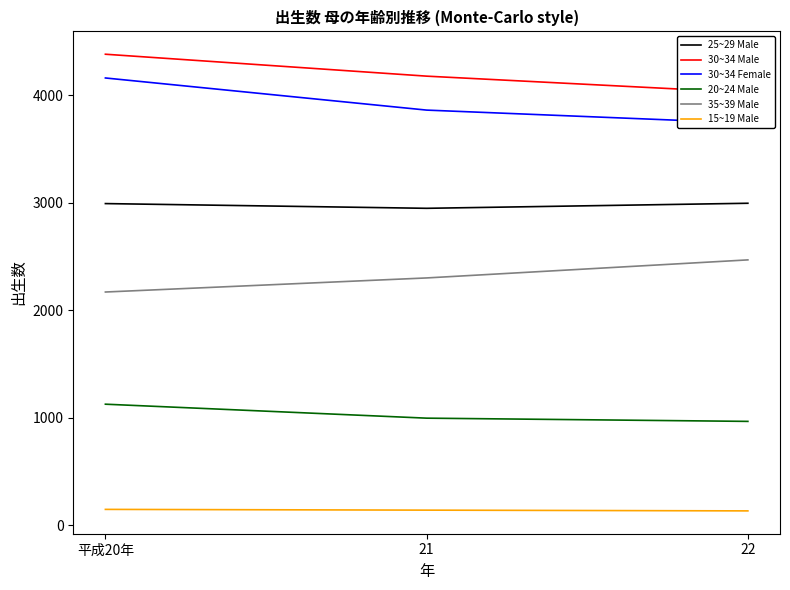

Is the value of 20~24 Male at 平成20年 greater than the value of 25~29 Male at 平成20年?

No